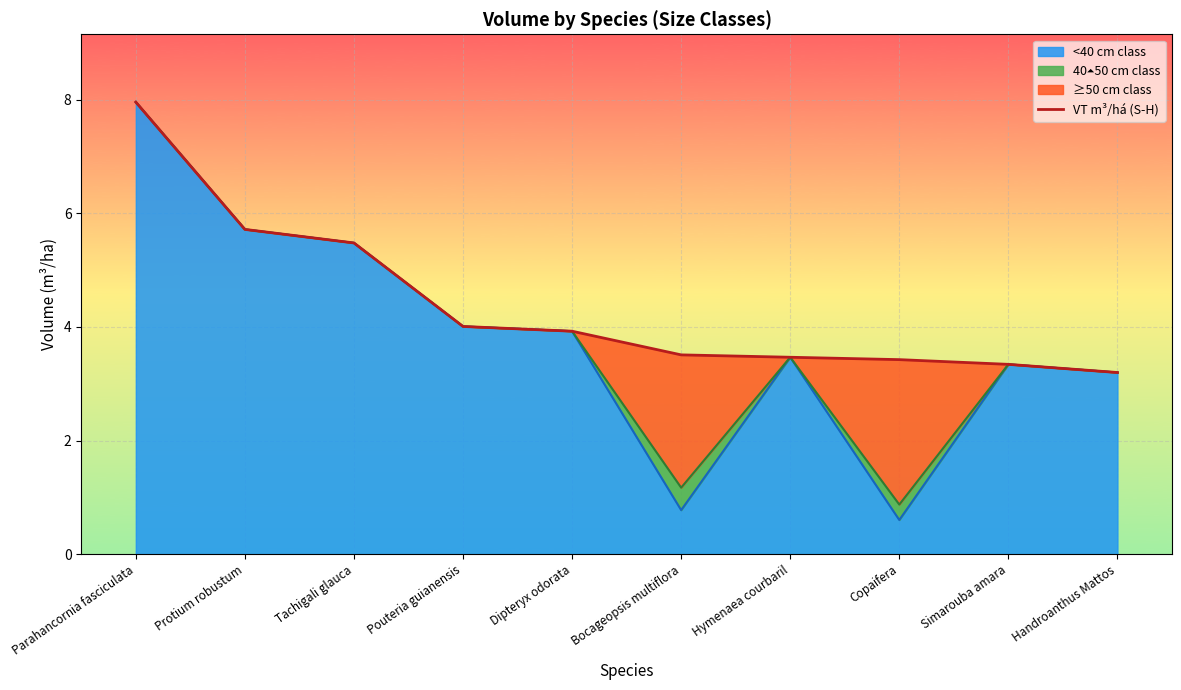

List the labels in order of value, largest first.

Parahancornia fasciculata, Protium robustum, Tachigali glauca, Pouteria guianensis, Dipteryx odorata, Bocageopsis multiflora, Hymenaea courbaril, Copaifera, Simarouba amara, Handroanthus Mattos